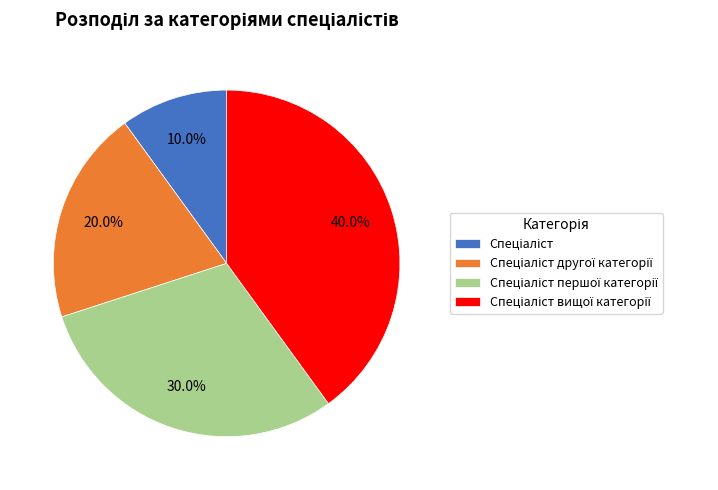

Is there a majority slice in this chart?

No